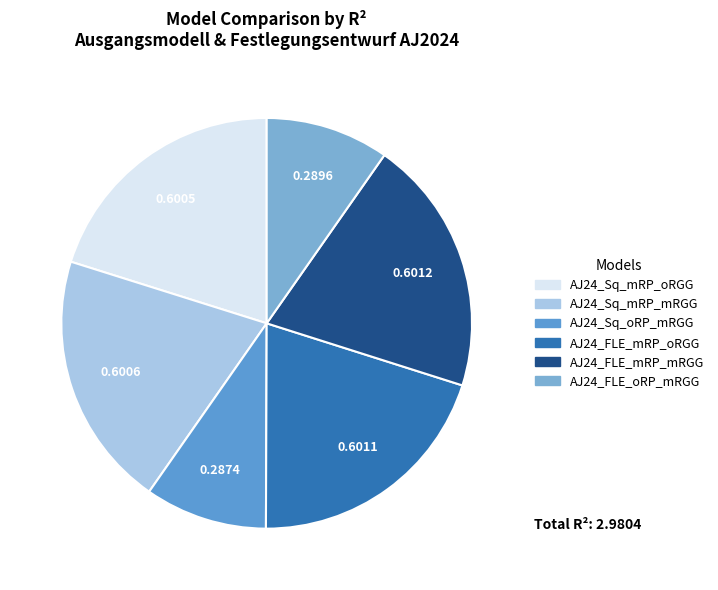

Rank the categories by value from lowest to highest.

AJ24_Sq_oRP_mRGG, AJ24_FLE_oRP_mRGG, AJ24_Sq_mRP_oRGG, AJ24_Sq_mRP_mRGG, AJ24_FLE_mRP_oRGG, AJ24_FLE_mRP_mRGG